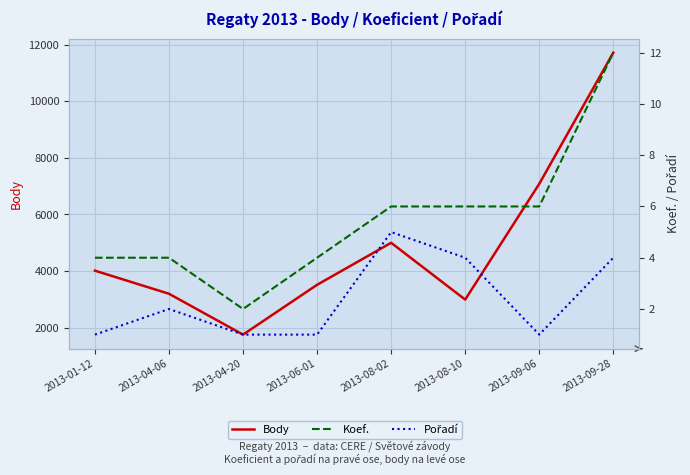

True or false: Body has more than 1 points higher than both neighbors.

False